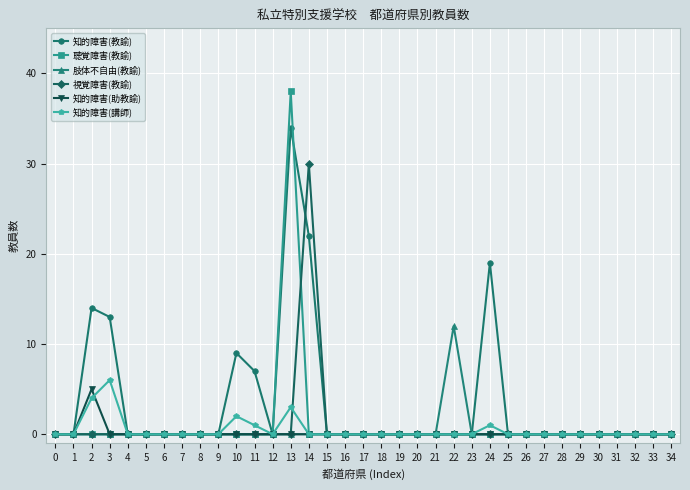

True or false: 知的障害(教諭) has more than 2 points higher than both neighbors.

True